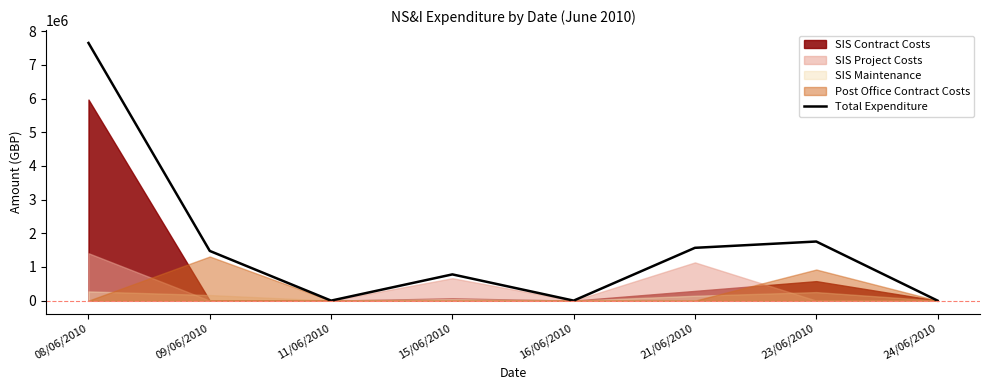

How many interior local valleys (lower than both neighbors) does the data have?

2